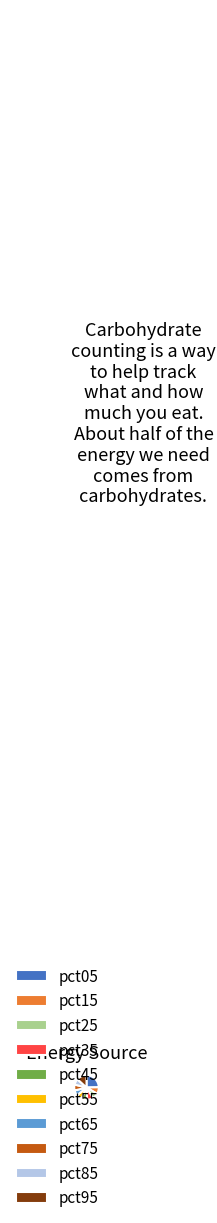

Is pct45 the majority of the pie?

No